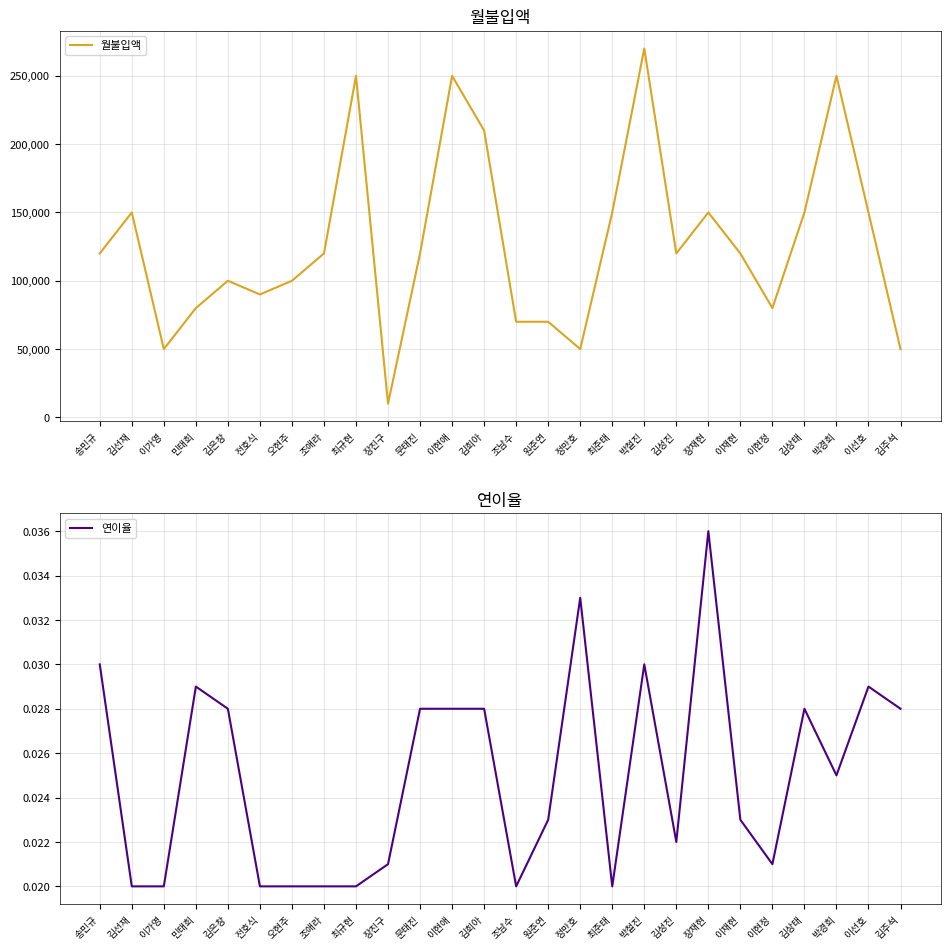

Reading left to right, transcribe all the data shown in this chart.

월불입액: 120000.0	150000.0	50000.0	80000.0	100000.0	90000.0	100000.0	120000.0	250000.0	10000.0	120000.0	250000.0	210000.0	70000.0	70000.0	50000.0	150000.0	270000.0	120000.0	150000.0	120000.0	80000.0	150000.0	250000.0	150000.0	50000.0
연이율: 0.0	0.0	0.0	0.0	0.0	0.0	0.0	0.0	0.0	0.0	0.0	0.0	0.0	0.0	0.0	0.0	0.0	0.0	0.0	0.0	0.0	0.0	0.0	0.0	0.0	0.0